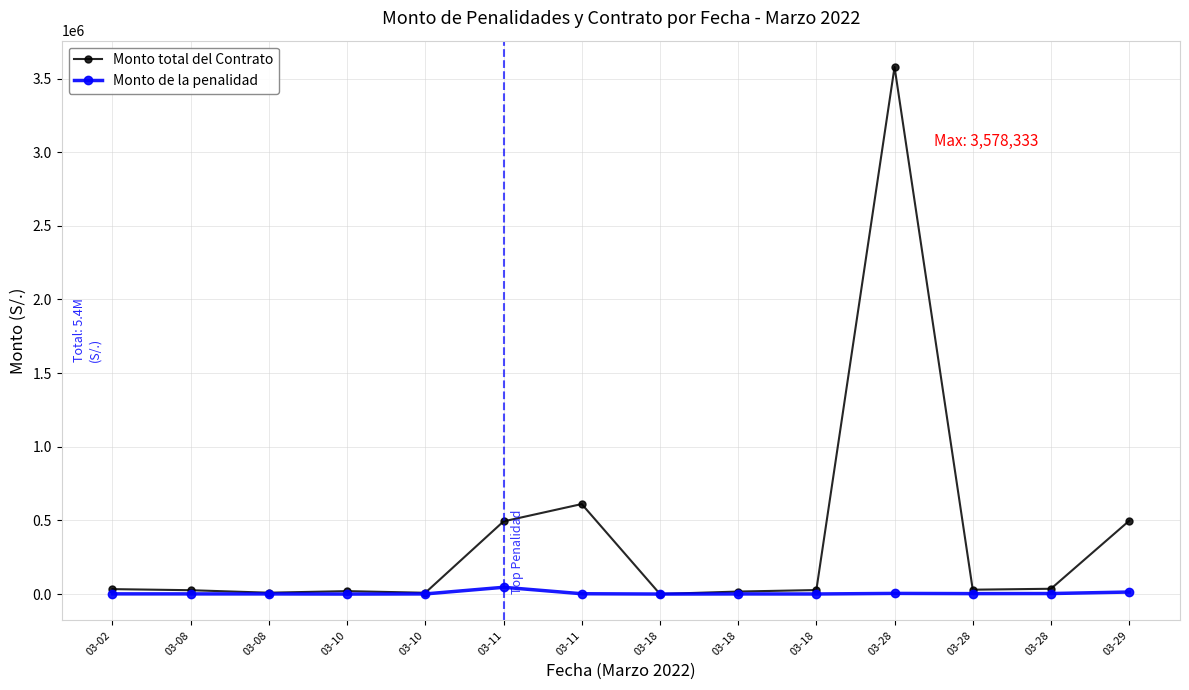

Does the chart have visible grid lines?

Yes